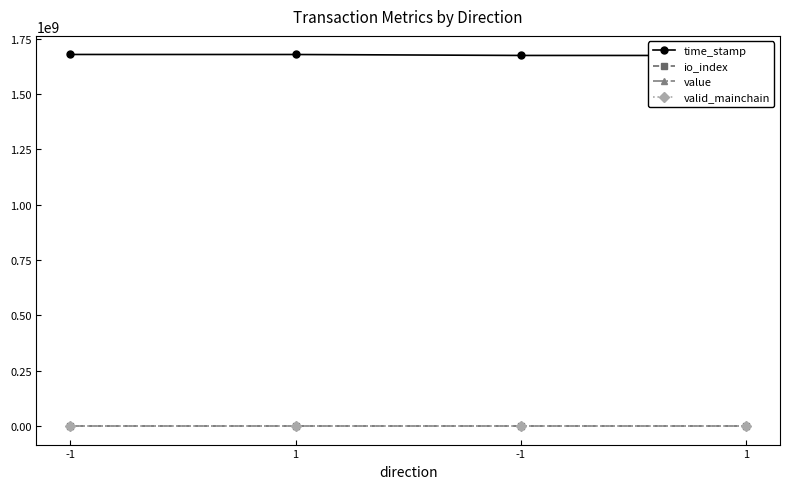

Which series changed the most between -1 and 1?

time_stamp